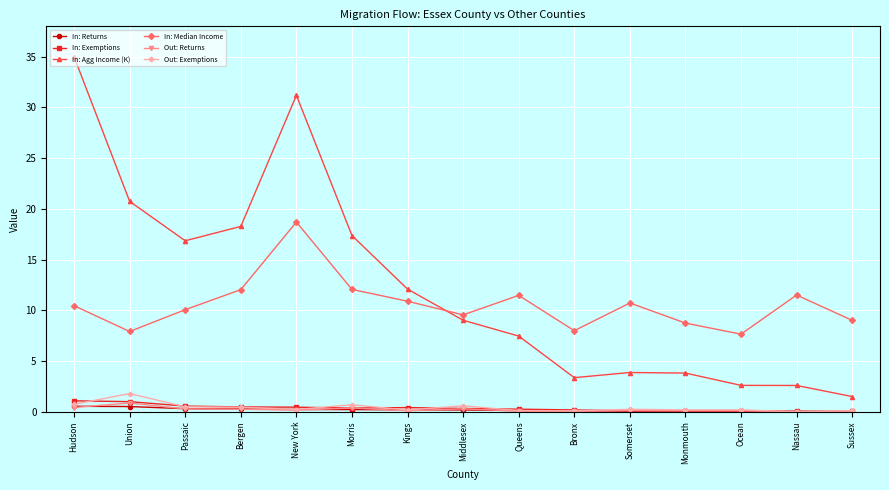

Where is the first local maximum for In: Median Income?

New York